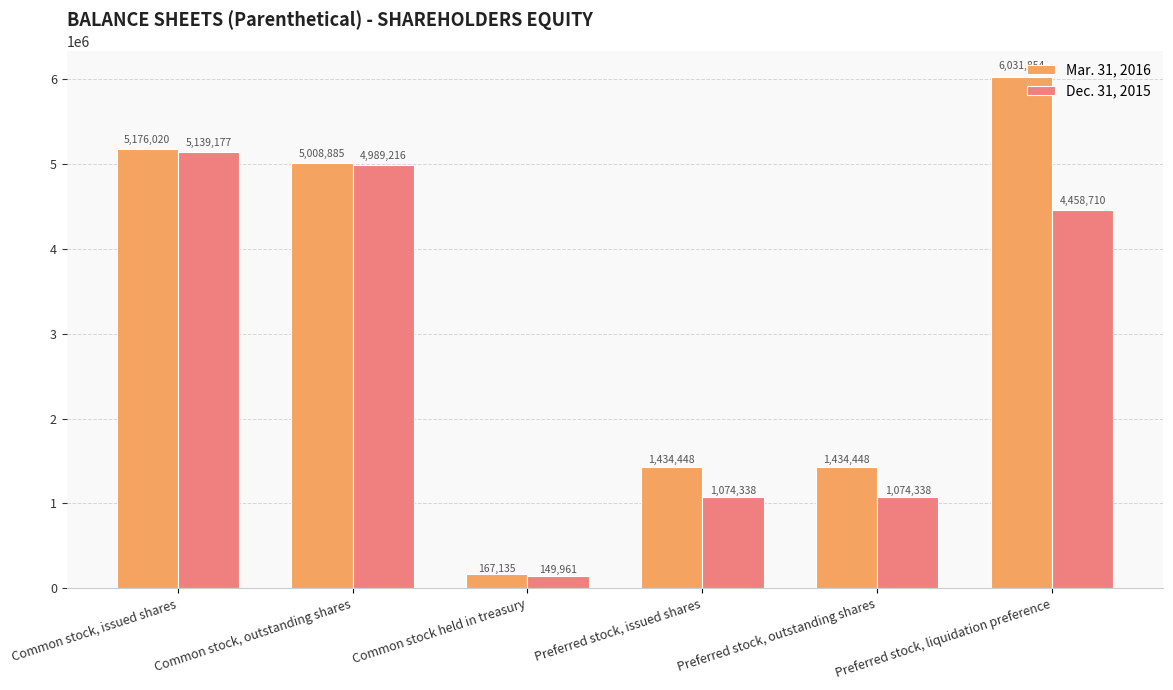

Reading left to right, list all the values displayed in this chart.

Mar. 31, 2016: Common stock, issued shares=5176020	Common stock, outstanding shares=5008885	Common stock held in treasury=167135	Preferred stock, issued shares=1434448	Preferred stock, outstanding shares=1434448	Preferred stock, liquidation preference=6031854
Dec. 31, 2015: Common stock, issued shares=5139177	Common stock, outstanding shares=4989216	Common stock held in treasury=149961	Preferred stock, issued shares=1074338	Preferred stock, outstanding shares=1074338	Preferred stock, liquidation preference=4458710